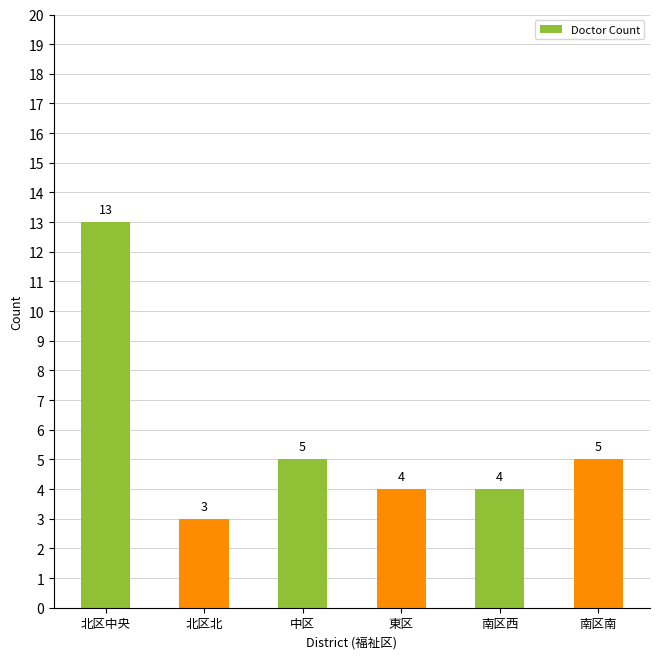

The chart shows a value of 2 at 北区北. True or false?

False